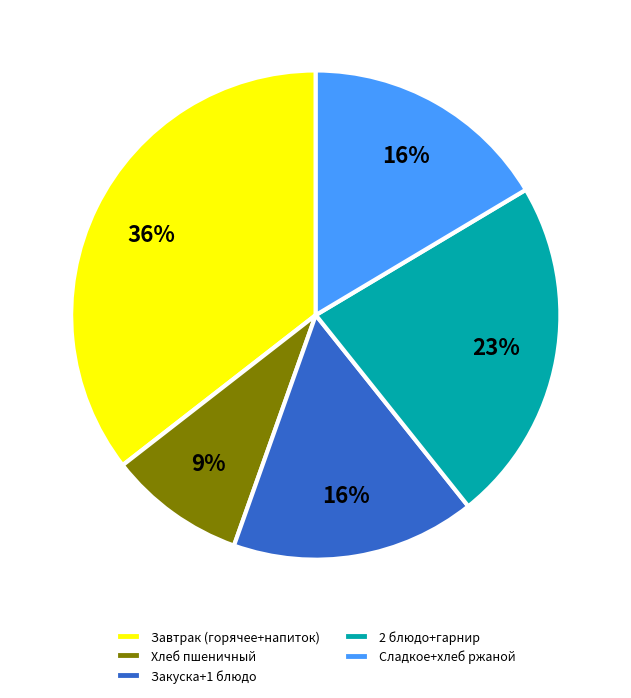

Which slice is the largest?

Завтрак (горячее+напиток)